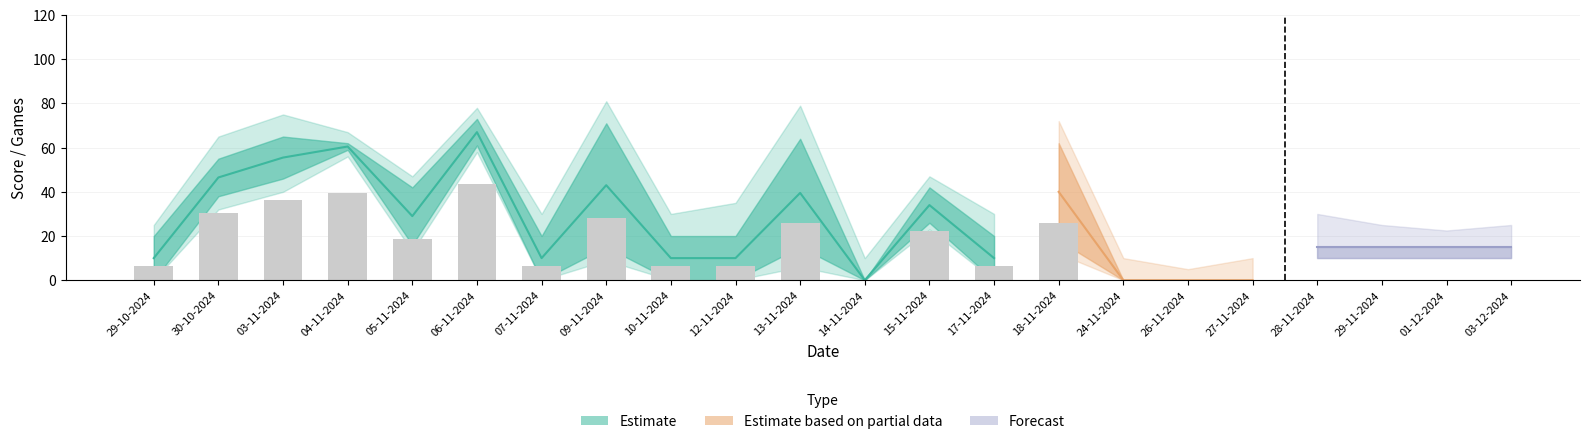

What is the label of the 15th bar from the left?

18-11-2024